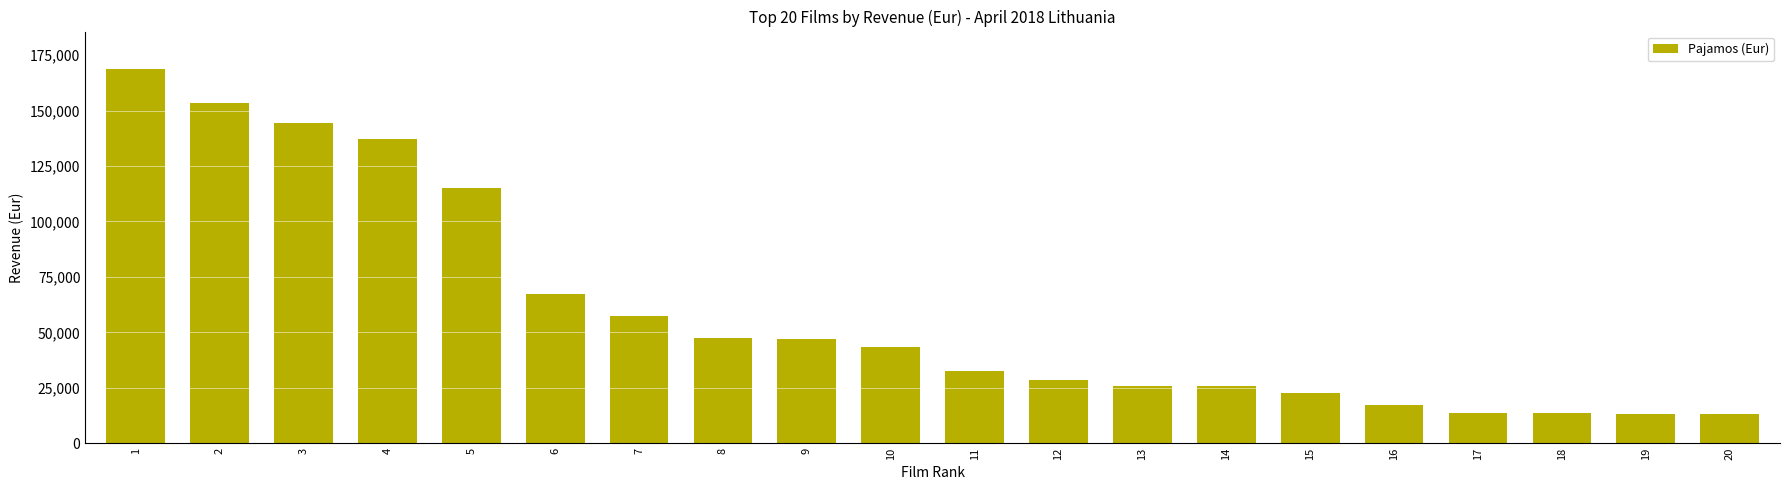

What is the ratio of the value at 1 to the value at 3?

1.2